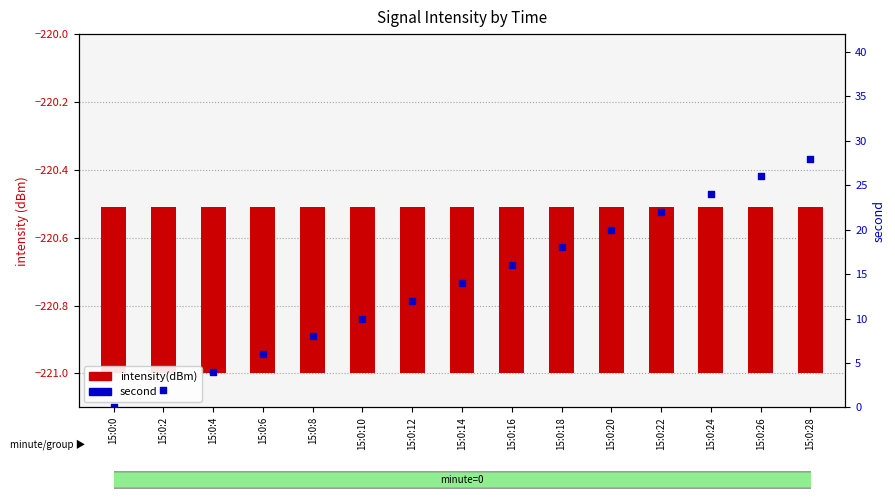

Which series reaches the minimum Y coordinate?

second